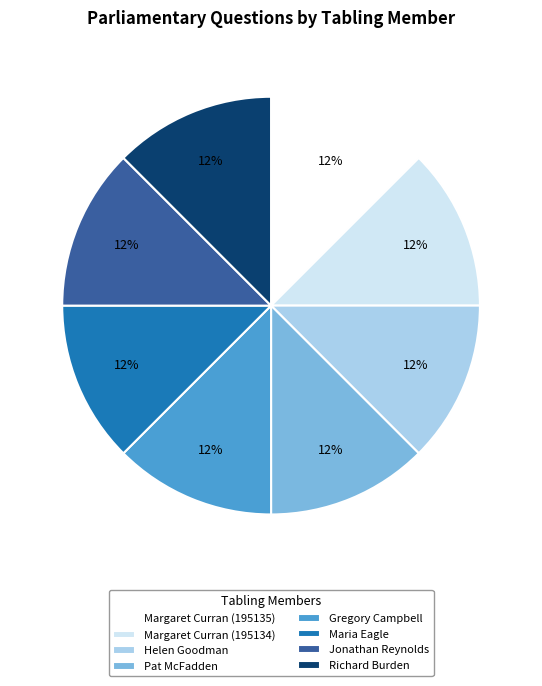

To the nearest percent, what is the average slice percentage?

12%